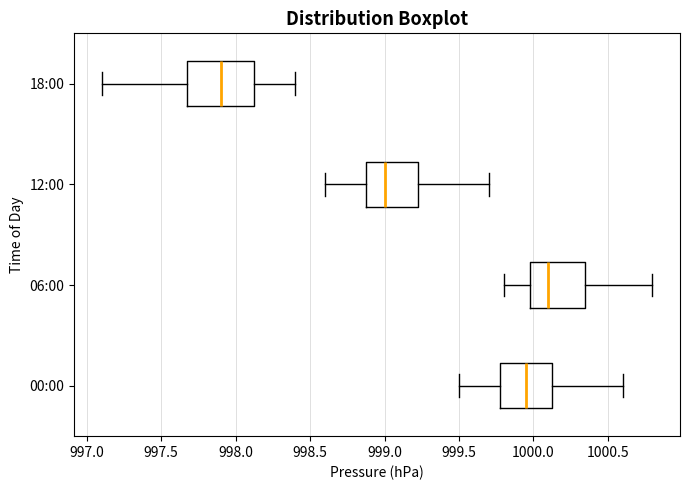

Reading bottom to top, transcribe this box plot: for each box, give where its median line is, the range the box spans, and where its two whiskers end, as read against the x-axis. The values are not printed on the chart, so give them approximately, as read against the axis.

00:00: median 999.95, box 999.80 to 1000.15, whiskers 999.50 to 1000.60
06:00: median 1000.10, box 1000.00 to 1000.35, whiskers 999.80 to 1000.80
12:00: median 999.00, box 998.90 to 999.25, whiskers 998.60 to 999.70
18:00: median 997.90, box 997.70 to 998.15, whiskers 997.10 to 998.40